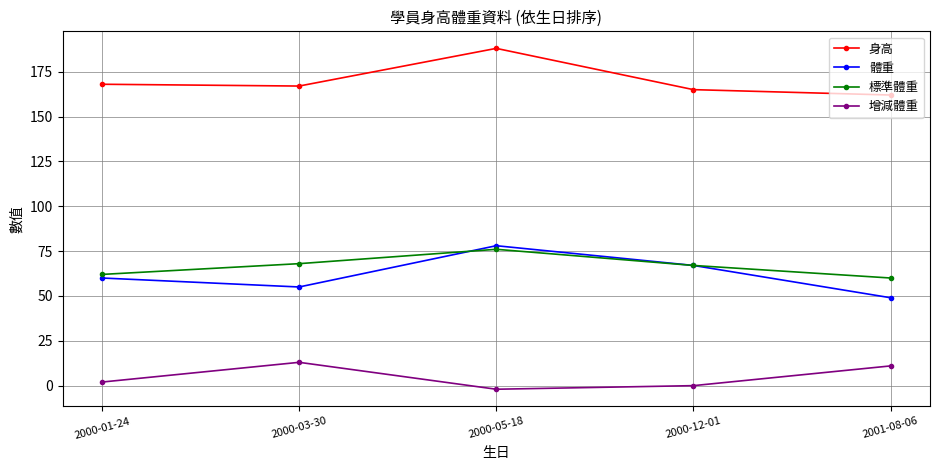

What position from the left is 2000-05-18?

3